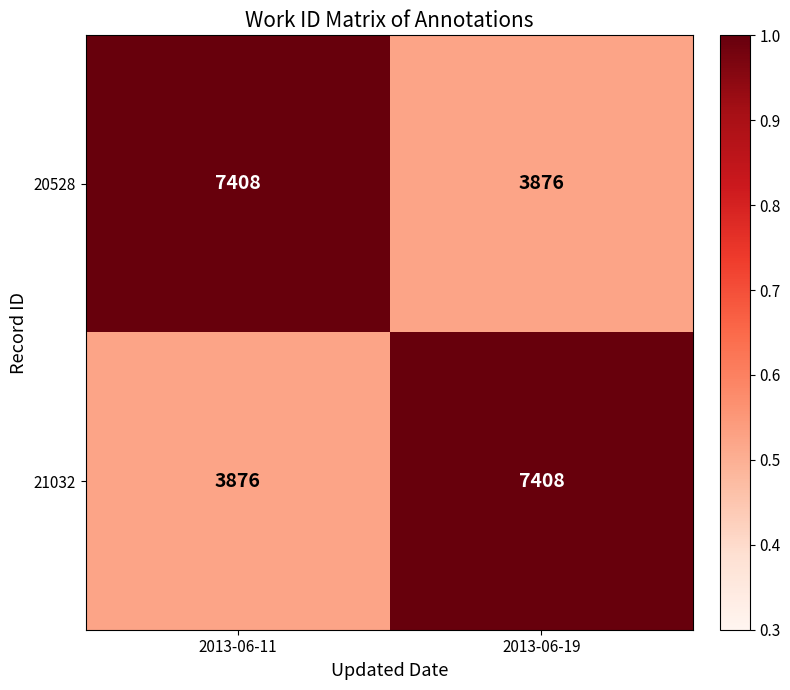

How many data points in 20528 are less than 7408?

1